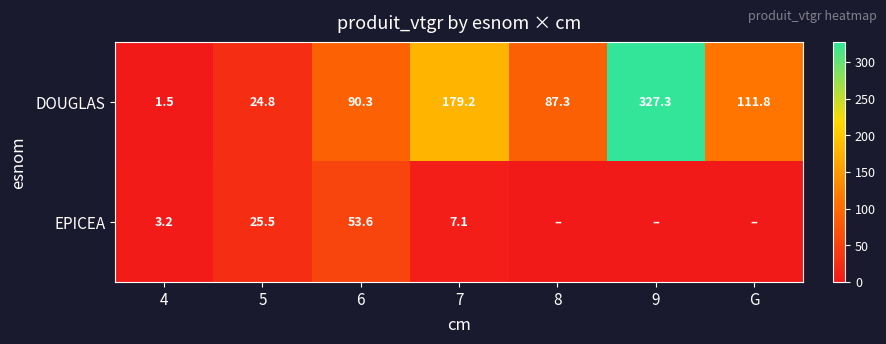

At 6, list the series in order from smallest to largest.

EPICEA, DOUGLAS